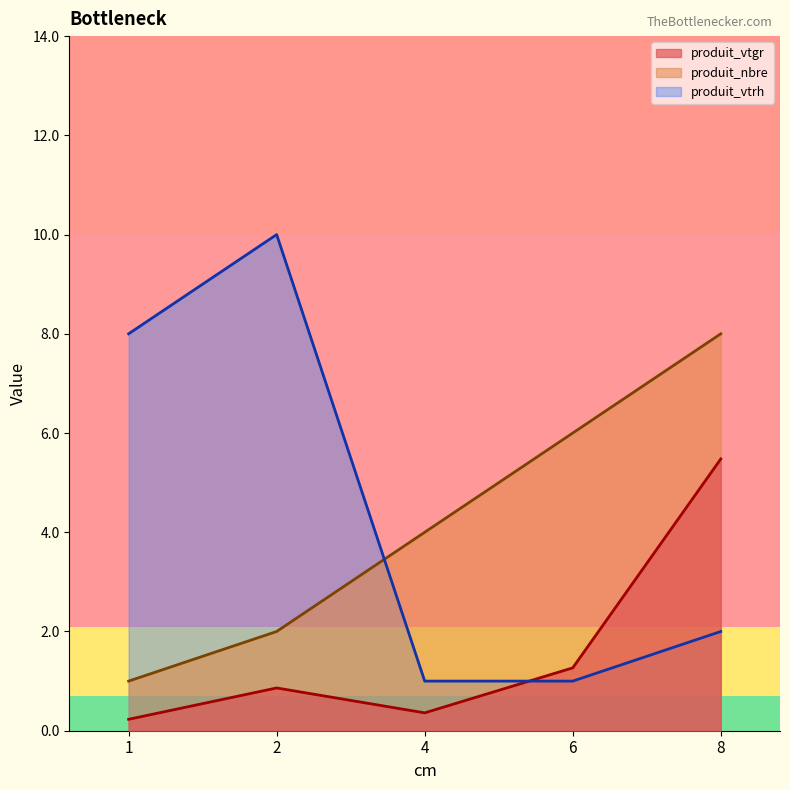

In produit_vtrh, how many points are higher than both neighbors (excluding endpoints)?

1